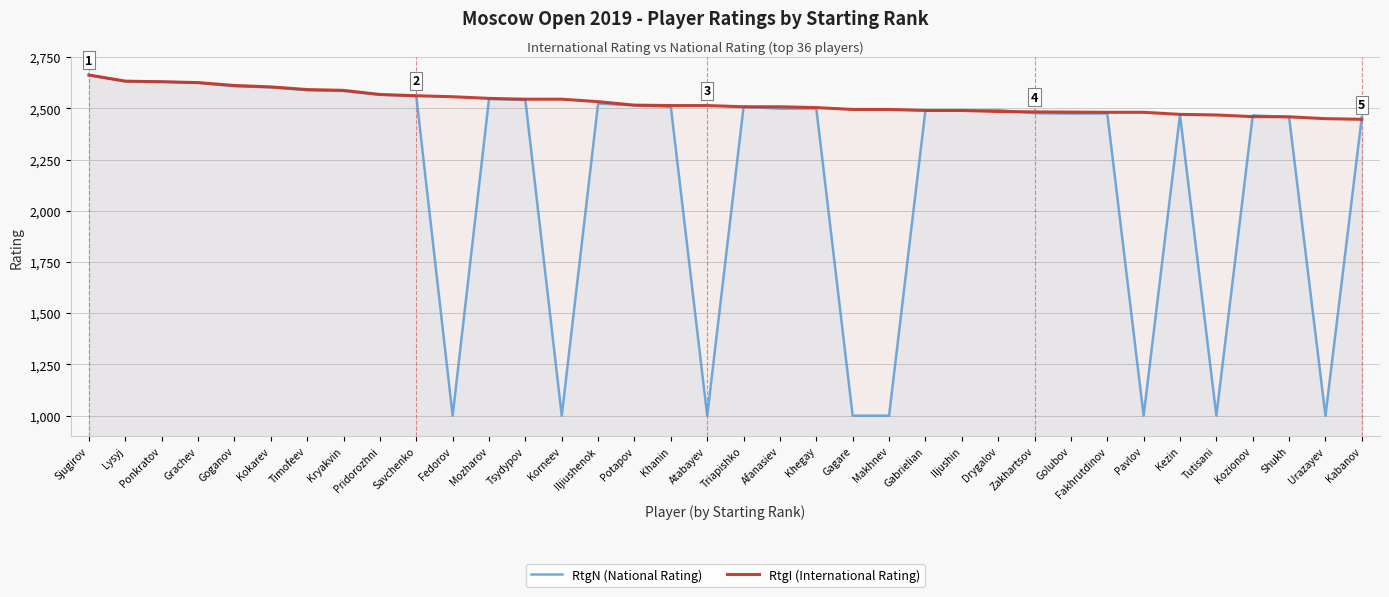

What is the sum of the RtgN (National Rating) values at Khegay and Urazayev?

3500